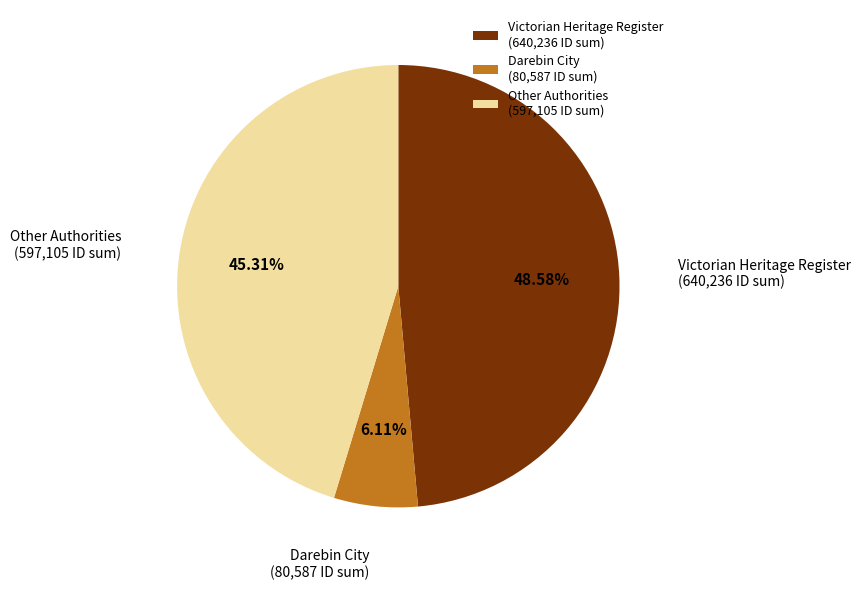

Rank the categories by value from highest to lowest.

Victorian Heritage Register (640,236 ID sum), Other Authorities (597,105 ID sum), Darebin City (80,587 ID sum)